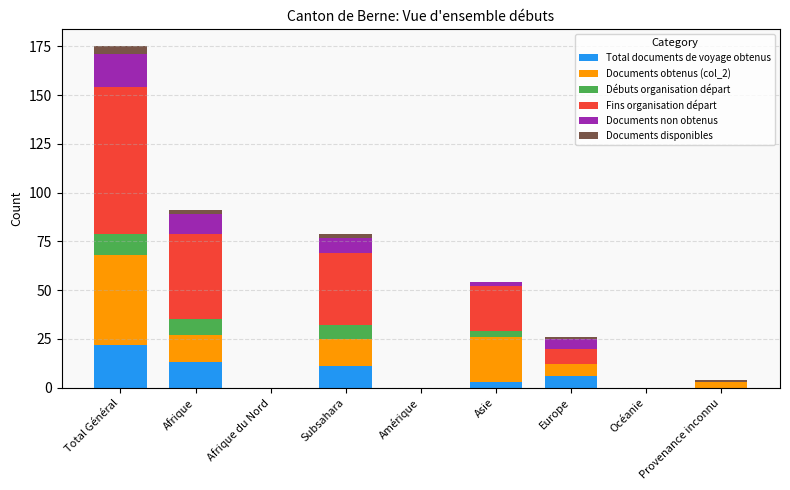

At which category is the sum across all series the highest?

Total Général